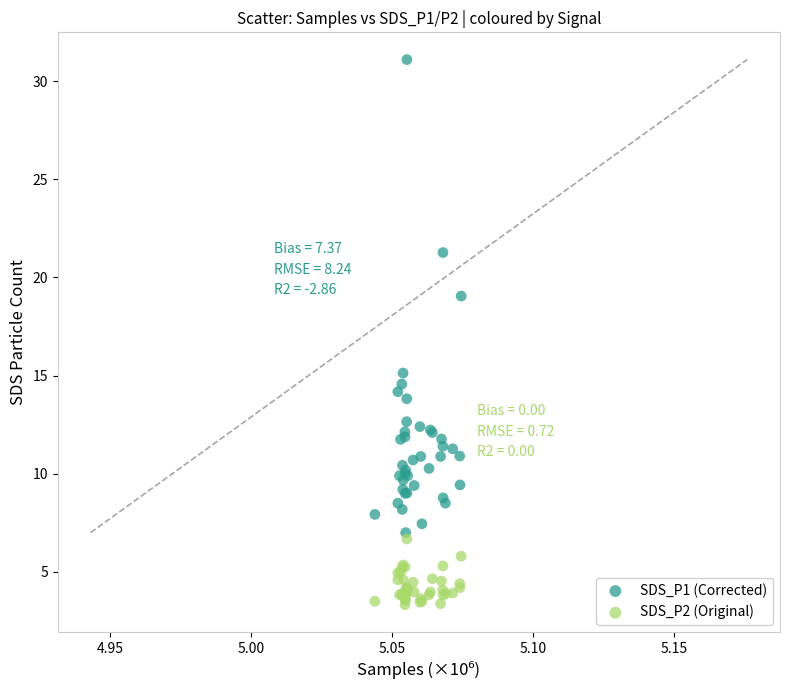

Which series contains the highest Y value?

SDS_P1 (Corrected)